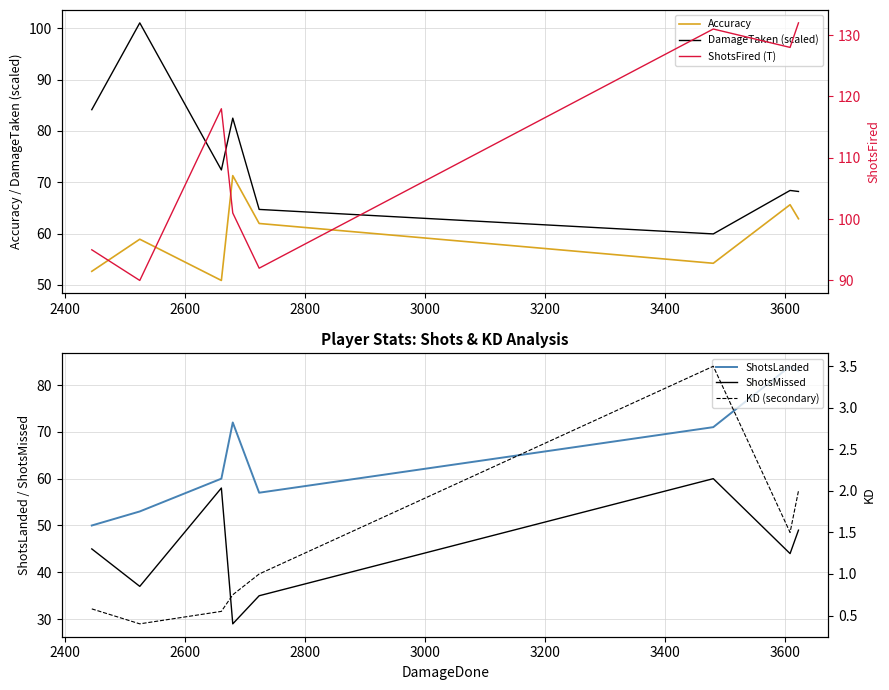

In ShotsMissed, how many points are higher than both neighbors (excluding endpoints)?

2